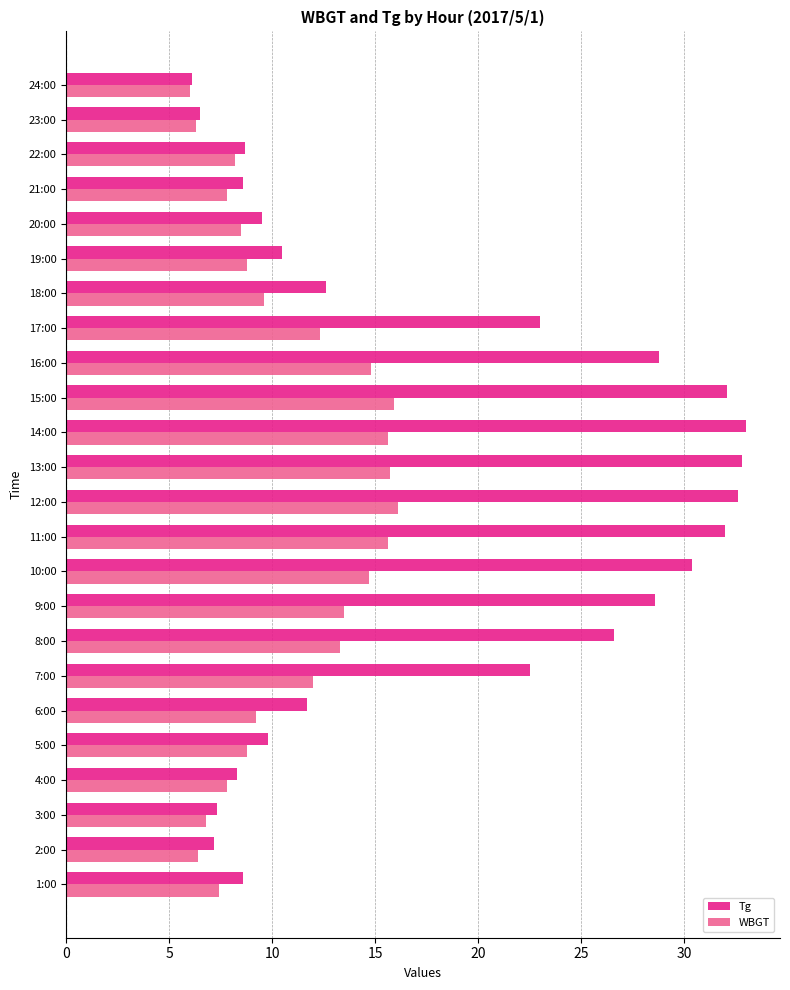

List the series in order of their overall mean, lowest first.

WBGT, Tg